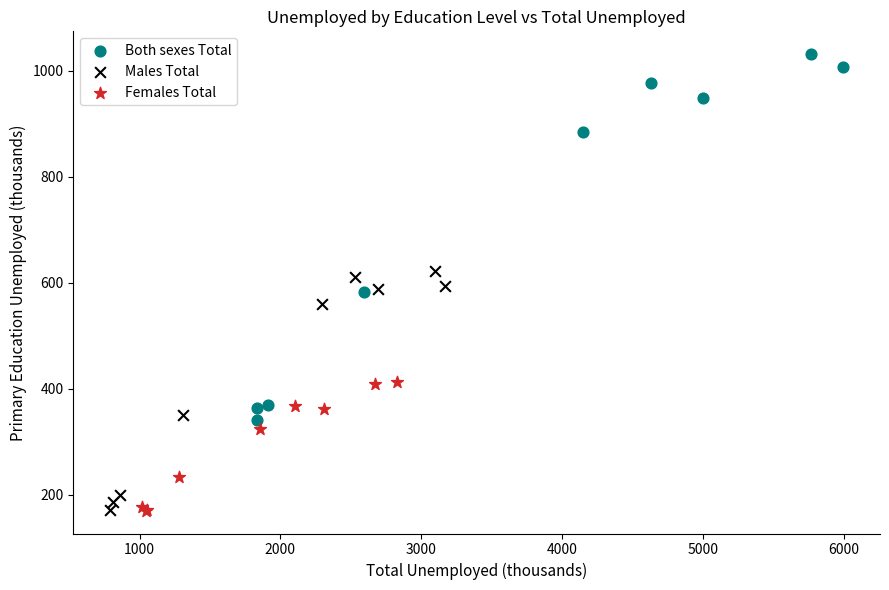

What are all the series names shown in the legend?

Both sexes Total, Males Total, Females Total